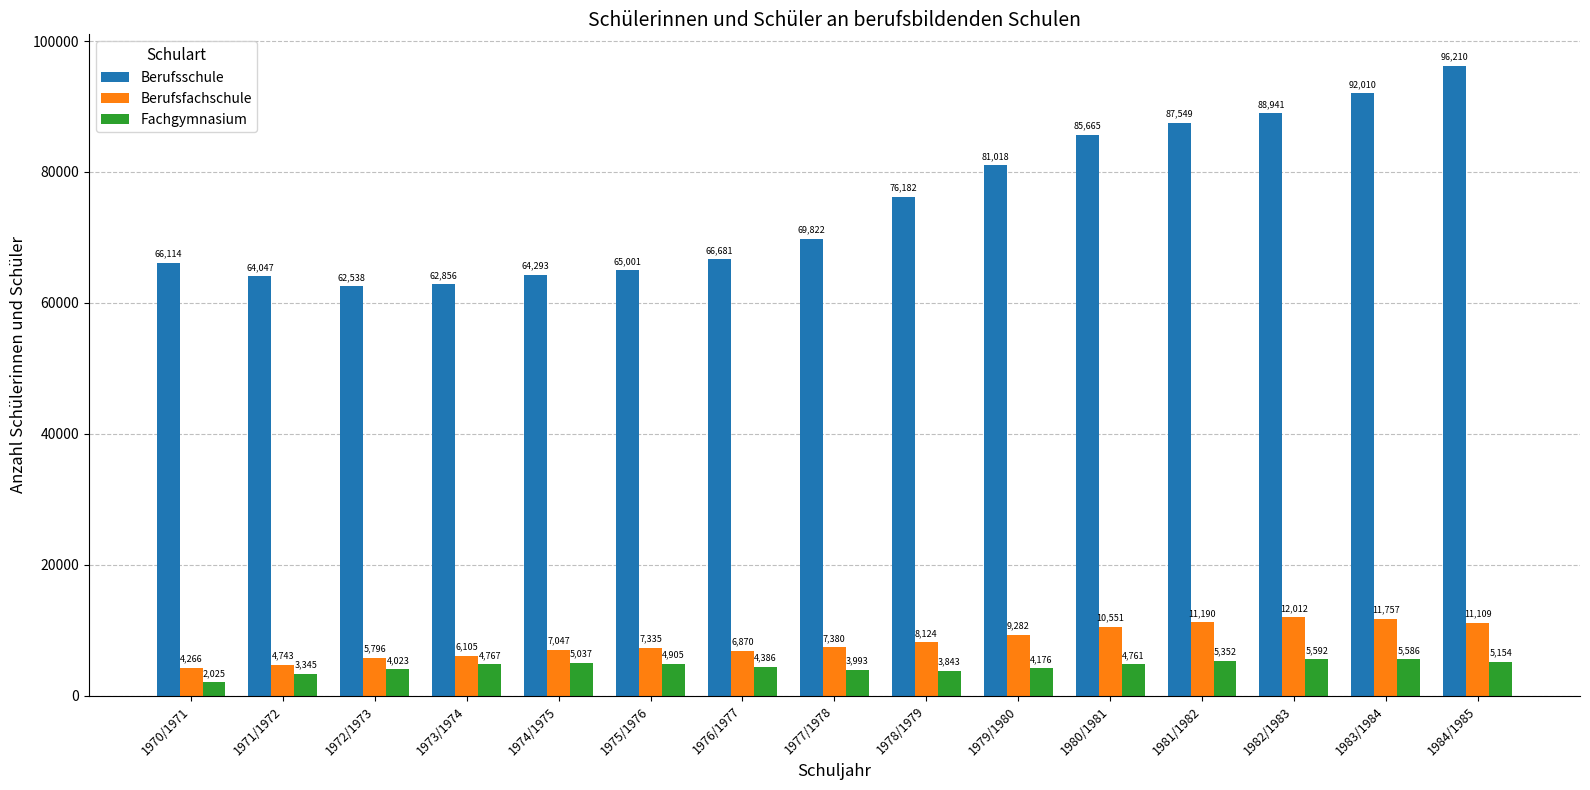

Between 1973/1974 and 1977/1978, which series saw the biggest shift?

Berufsschule